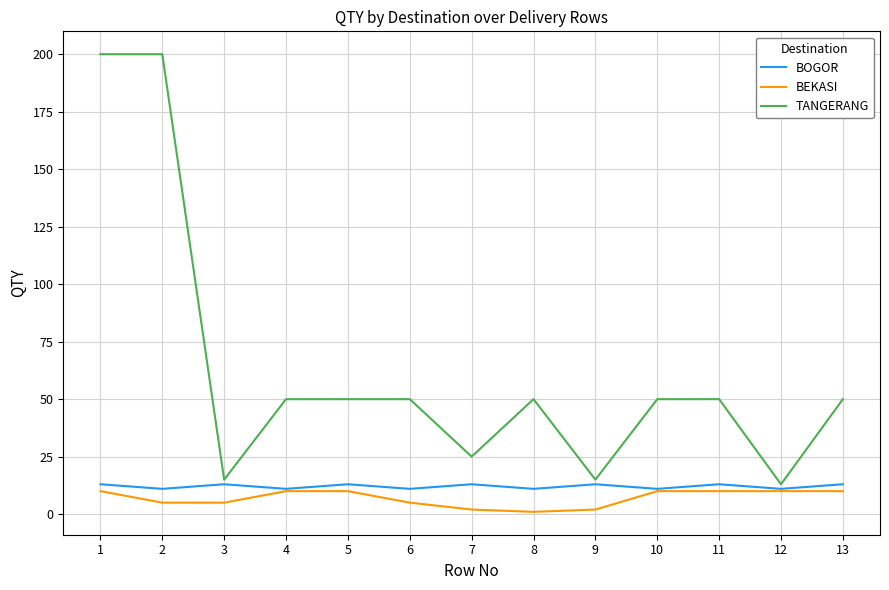

Count the number of data series in this chart.

3